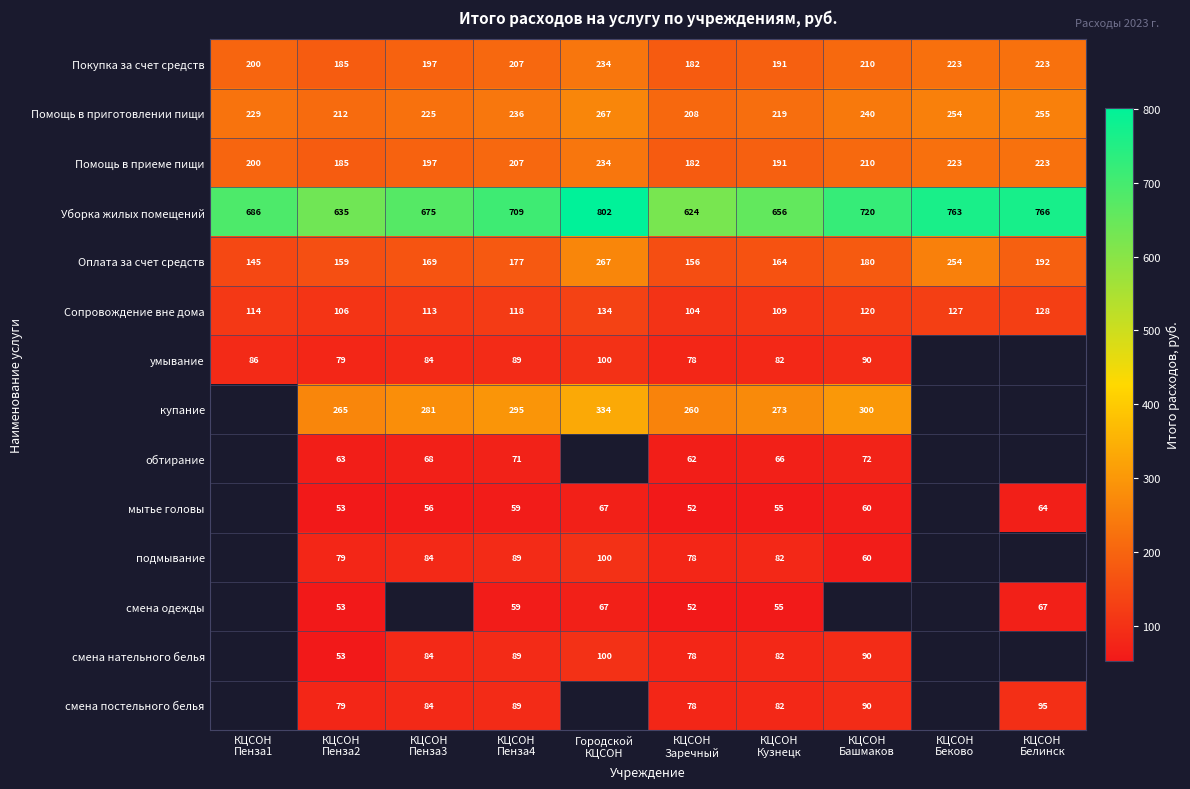

How many values in смена постельного белья are above zero?

7